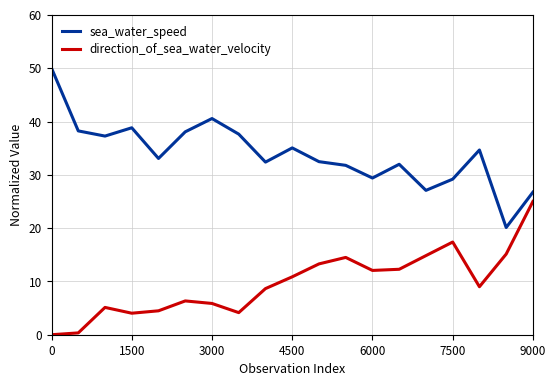

Which series has the largest total across all categories?

sea_water_speed